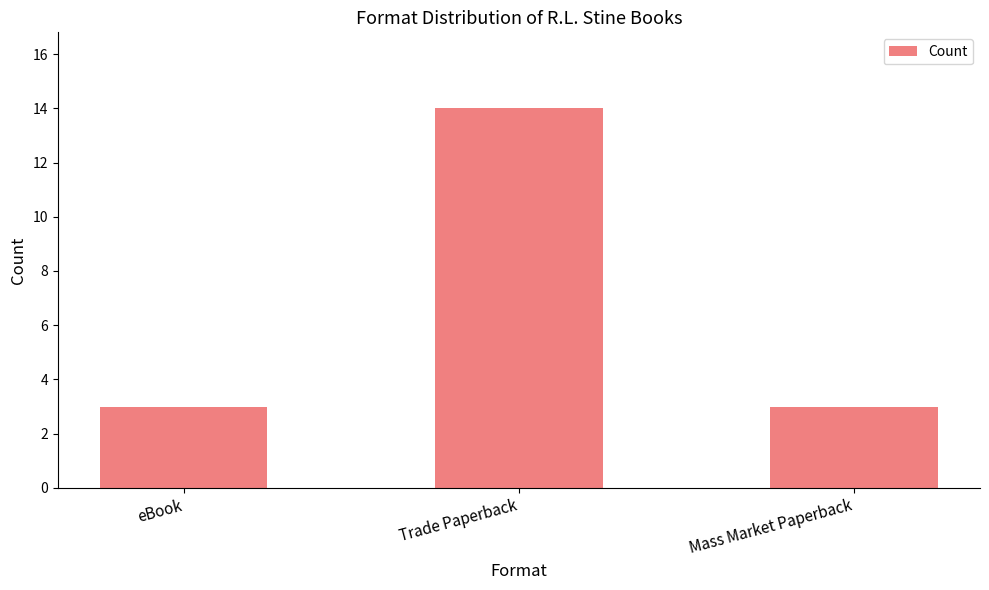

What is the change in value from Trade Paperback to Mass Market Paperback?

-11